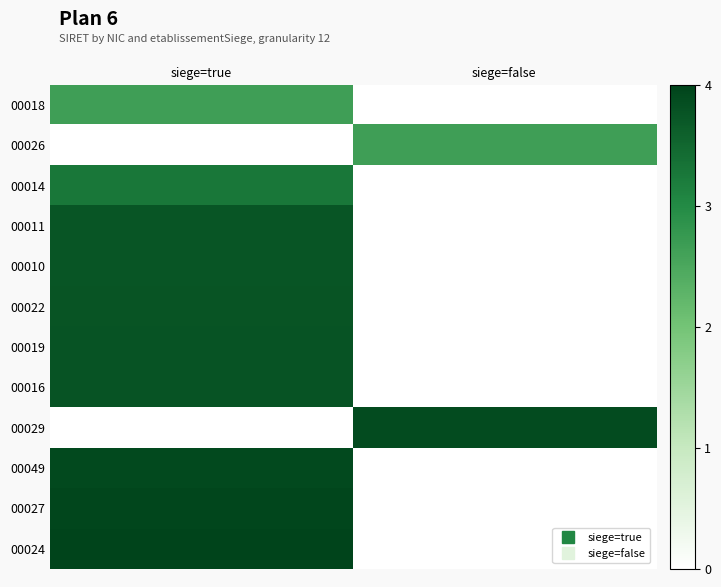

Rank the series at siege=false from highest to lowest value.

00029, 00026, 00018, 00014, 00011, 00010, 00022, 00019, 00016, 00049, 00027, 00024